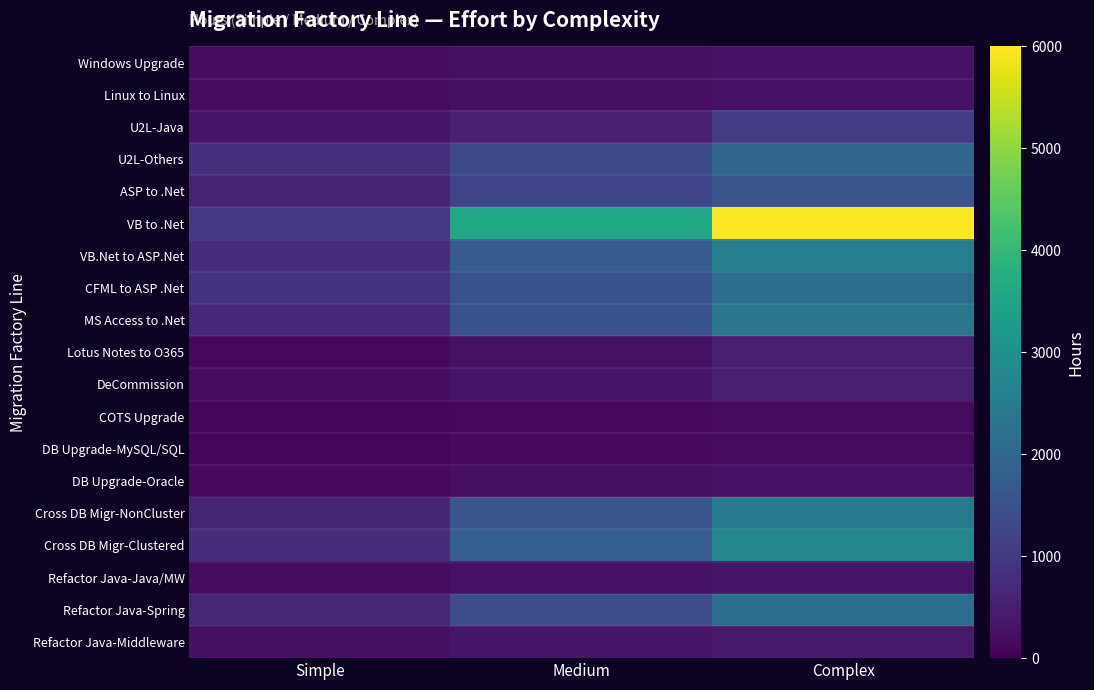

What is the minimum value shown in the chart?

100